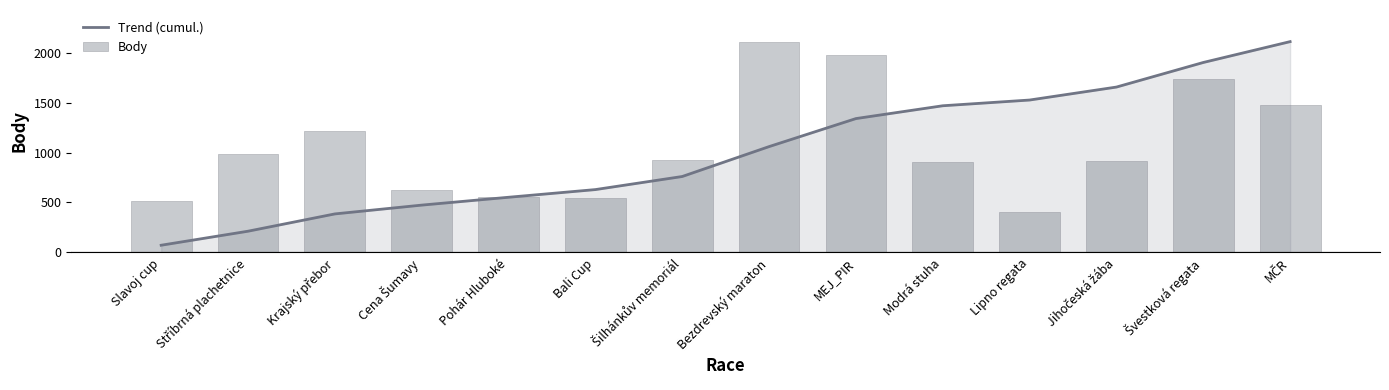

Where is Body nearest to the value 1256?

Krajský přebor